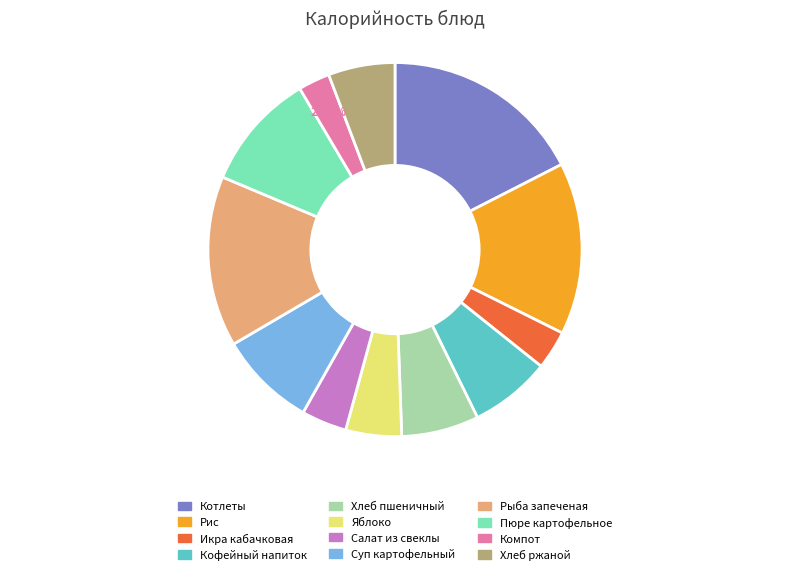

Is there a majority slice in this chart?

No